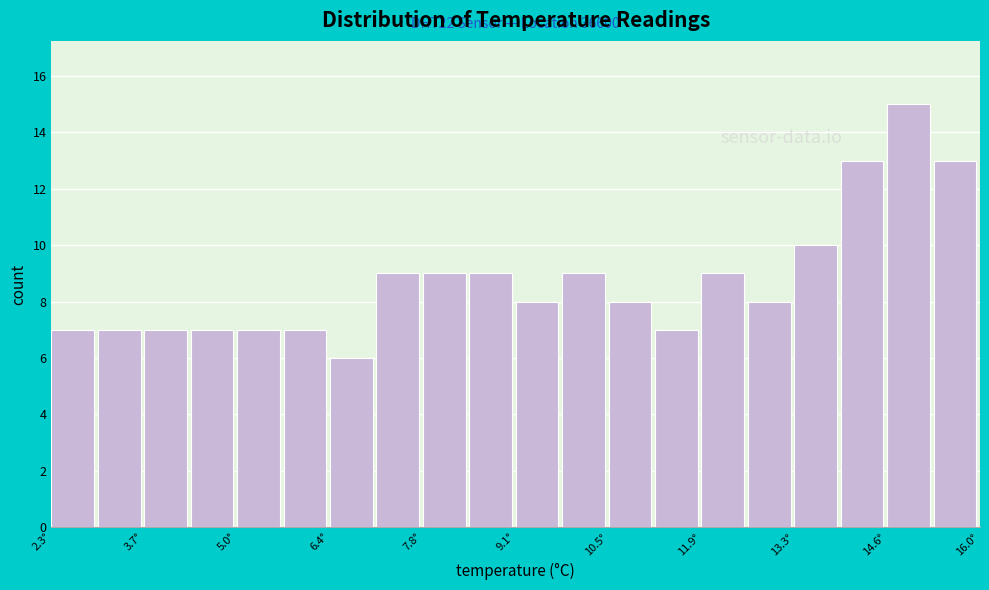

Read against the x-axis, roughly where is the centre of the tallest bar?

15.0